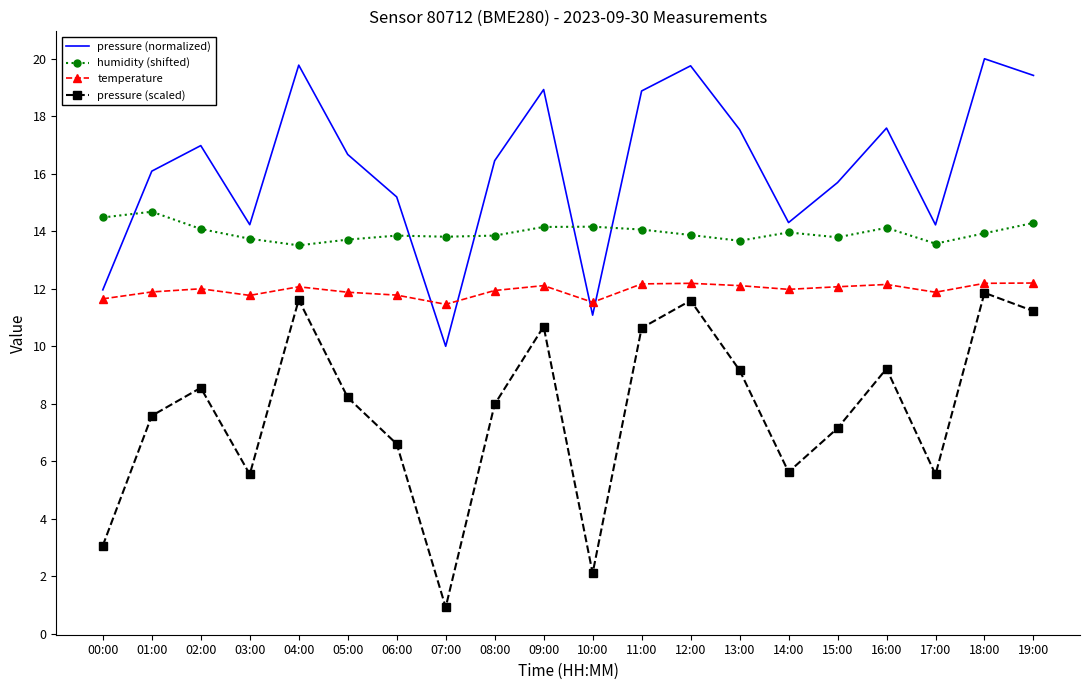

In temperature, how many points are lower than both neighbors (excluding endpoints)?

5